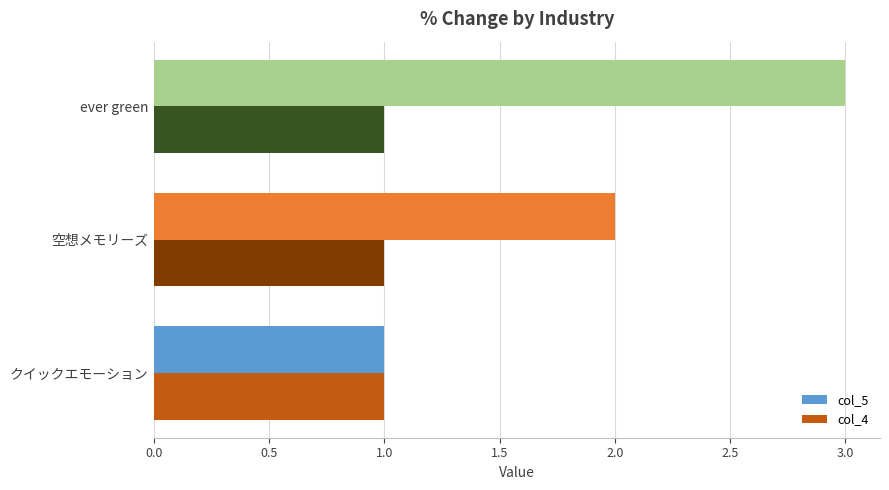

Which series has the largest range (max minus min)?

col_5